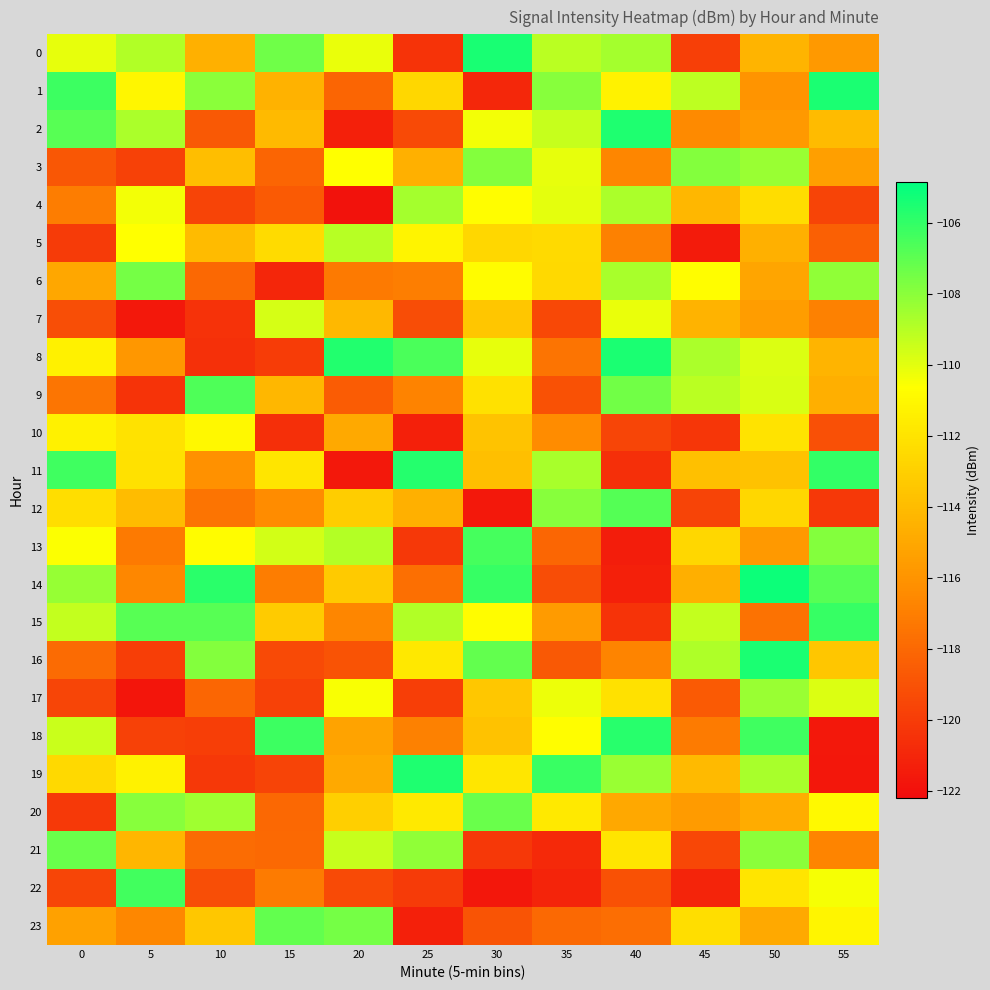

Which series has the largest range (max minus min)?

19